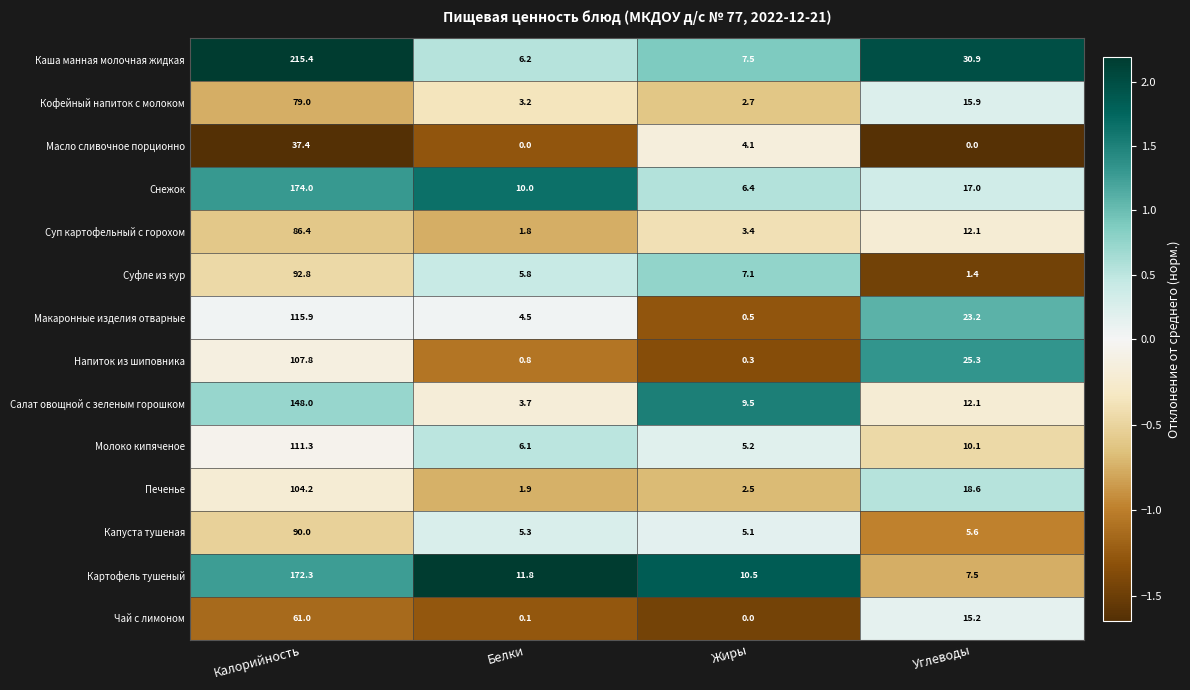

What is the sum of all Кофейный напиток с молоком values?

100.8